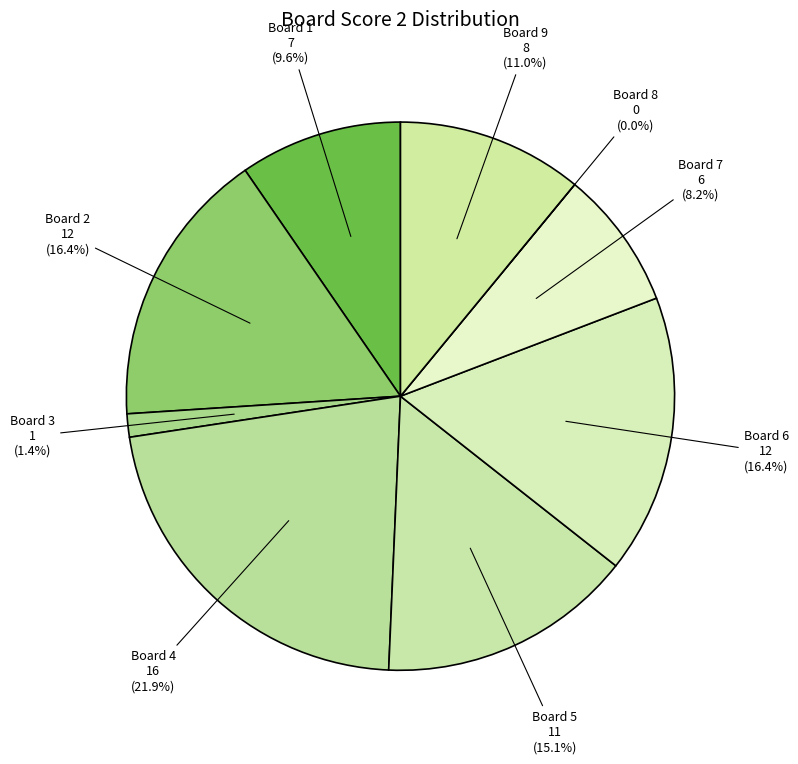

To the nearest percent, what portion does 6 represent?

16%